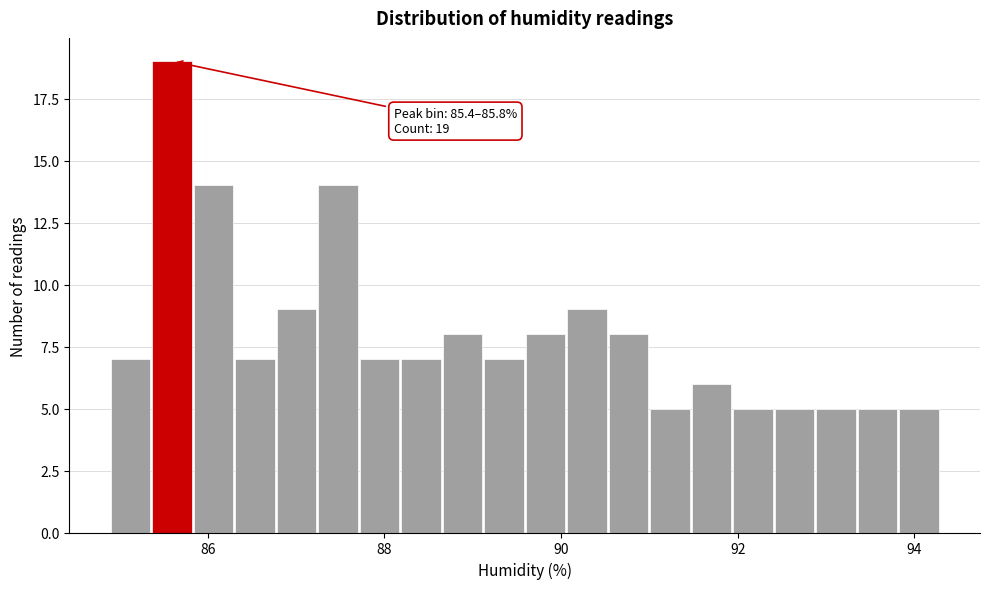

Around what value on the x-axis is the tallest bar? Give the approximate position of its centre, as read against the axis.

85.6